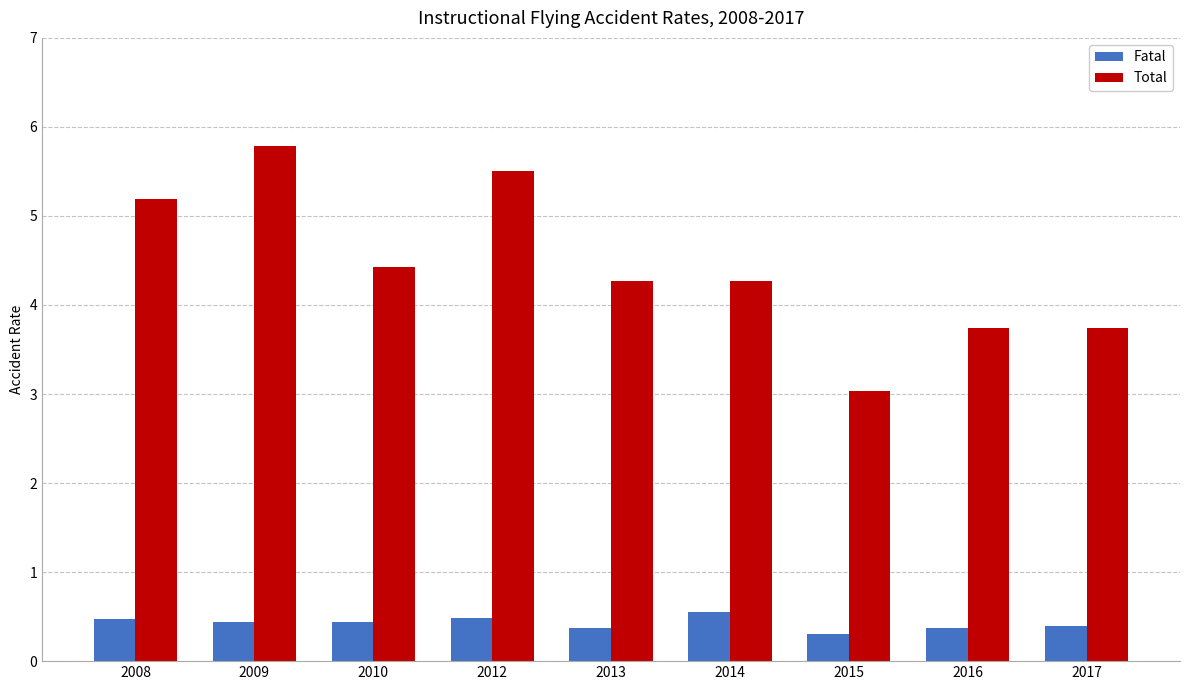

What is the difference between the second highest and second lowest values in the Fatal series?

0.1